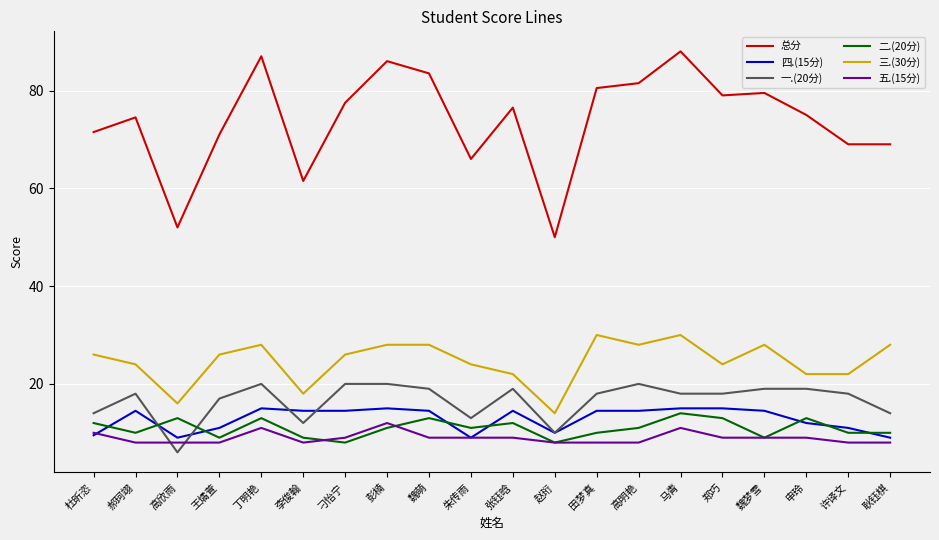

What are all the series names shown in the legend?

总分, 四.(15分), 一.(20分), 二.(20分), 三.(30分), 五.(15分)